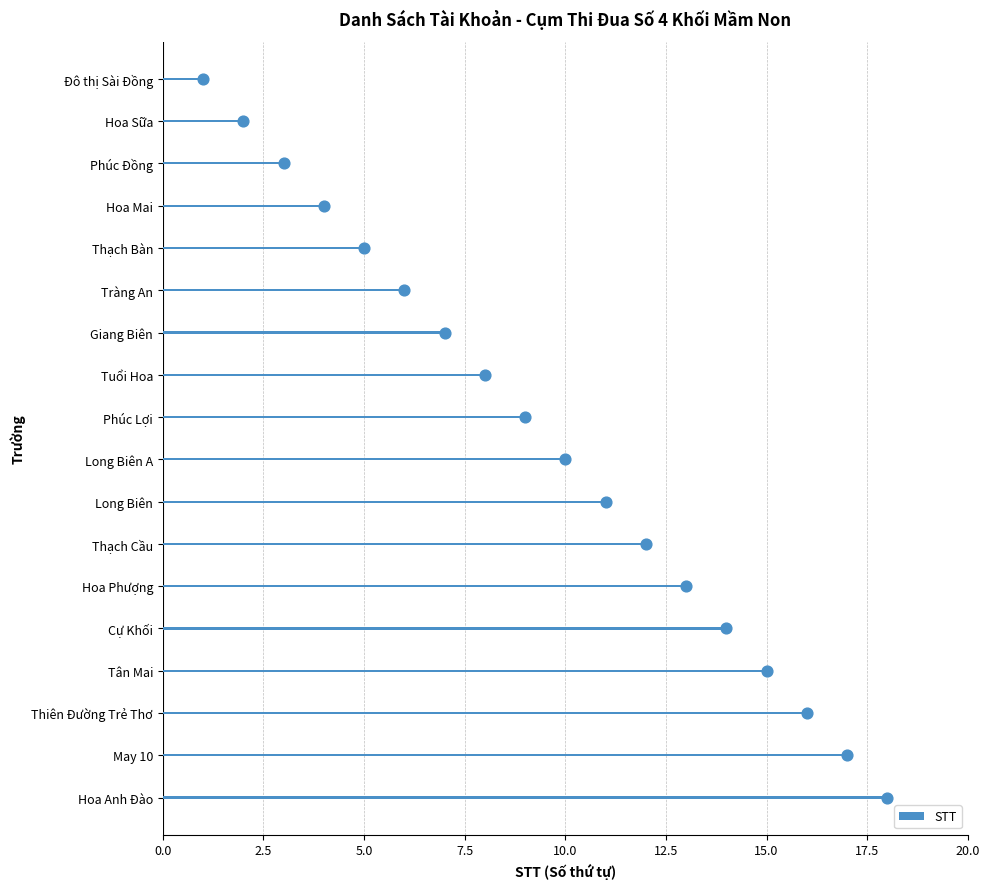

Is it true that STT equals 4 at Hoa Mai?

True